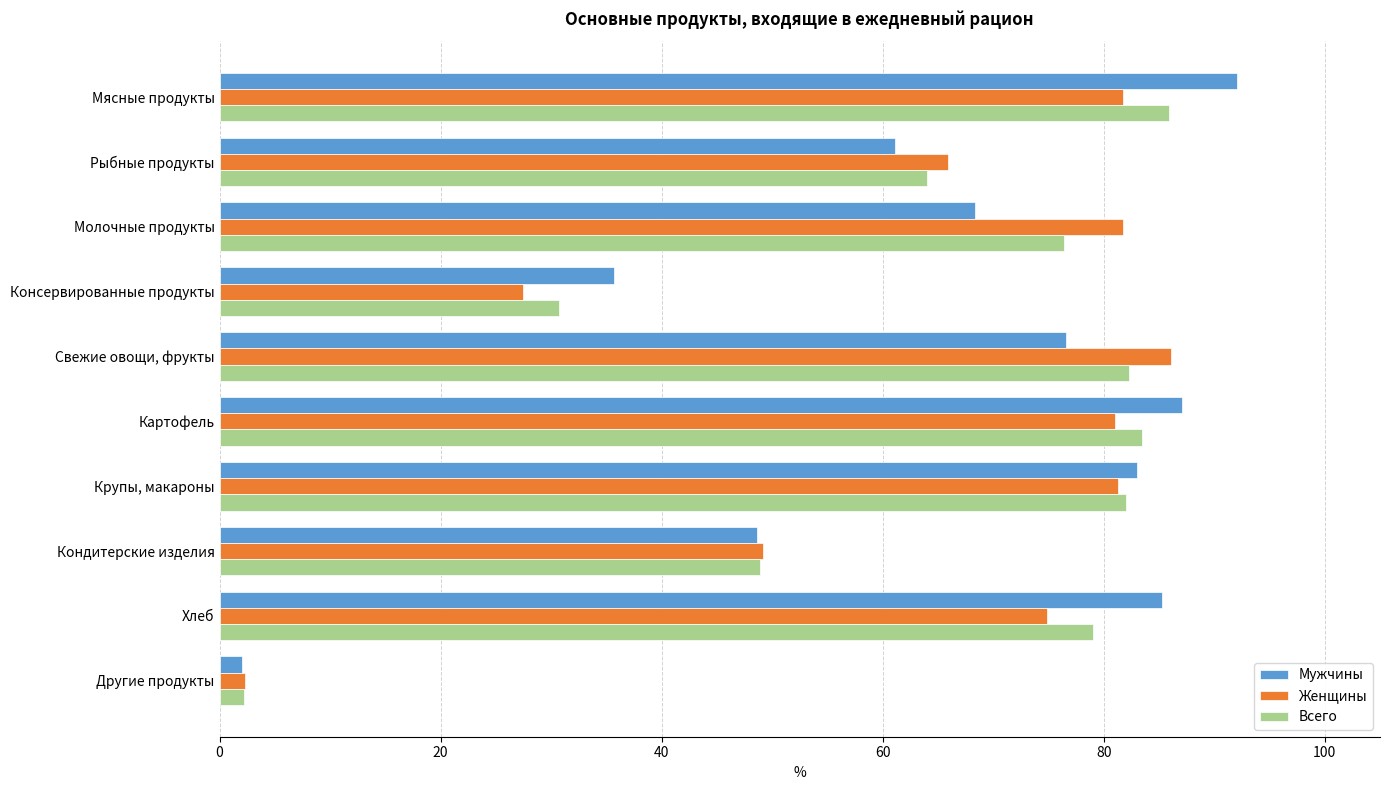

Is it true that Женщины equals 74.9 at Хлеб?

True